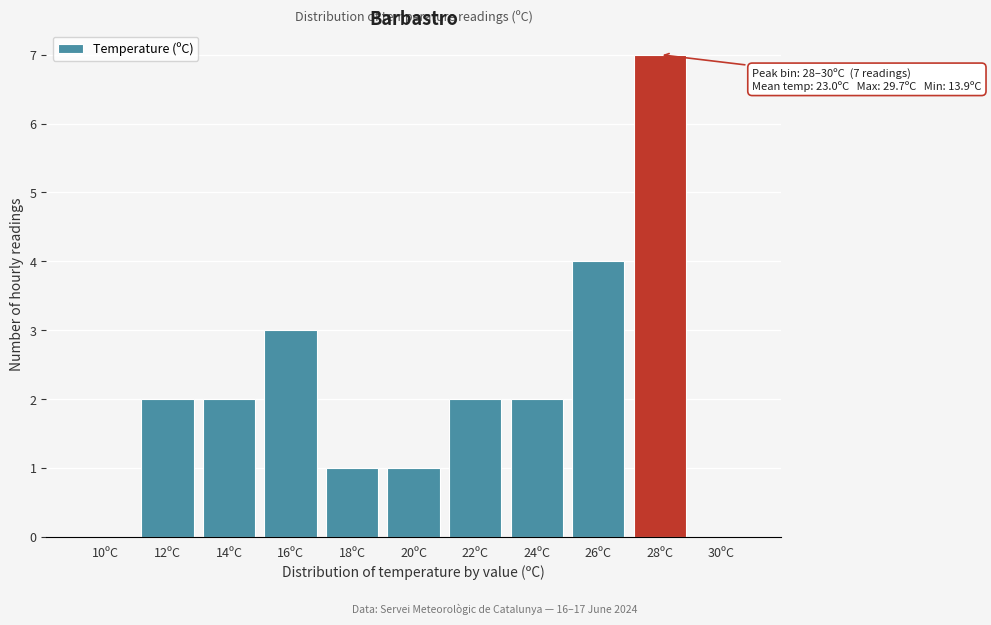

Reading left to right, what are all the values shown in this chart?

10ºC=0	12ºC=2	14ºC=2	16ºC=3	18ºC=1	20ºC=1	22ºC=2	24ºC=2	26ºC=4	28ºC=7	30ºC=0